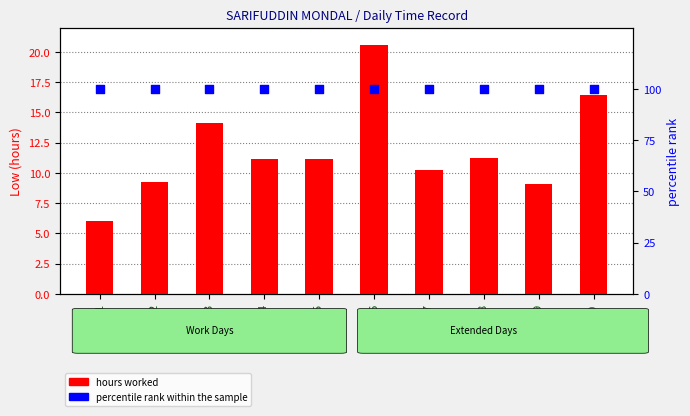

Which series reaches the minimum Y coordinate?

hours worked